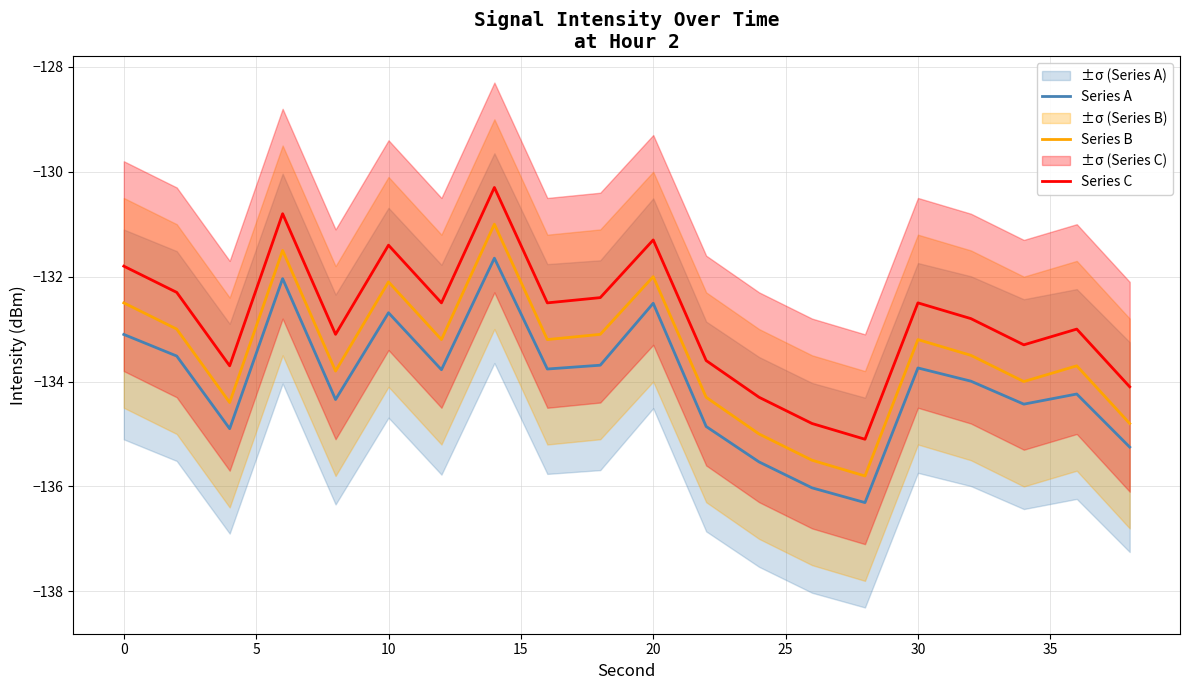

In Series C, how many points are higher than both neighbors (excluding endpoints)?

6